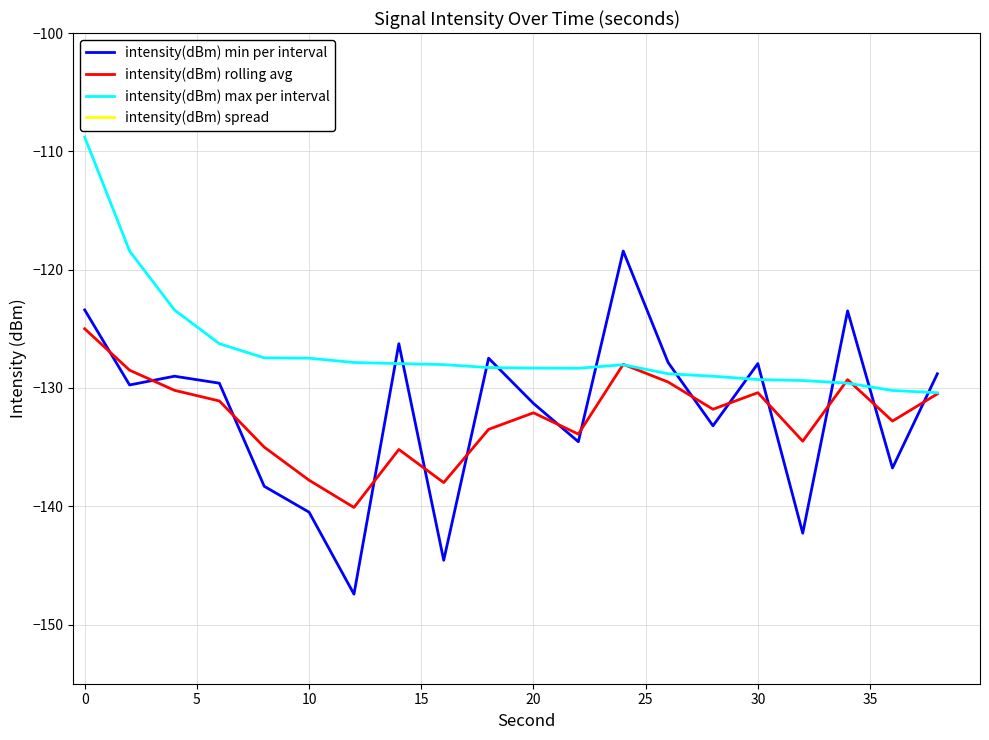

What is the lowest value of the intensity(dBm) min per interval series?

-147.4